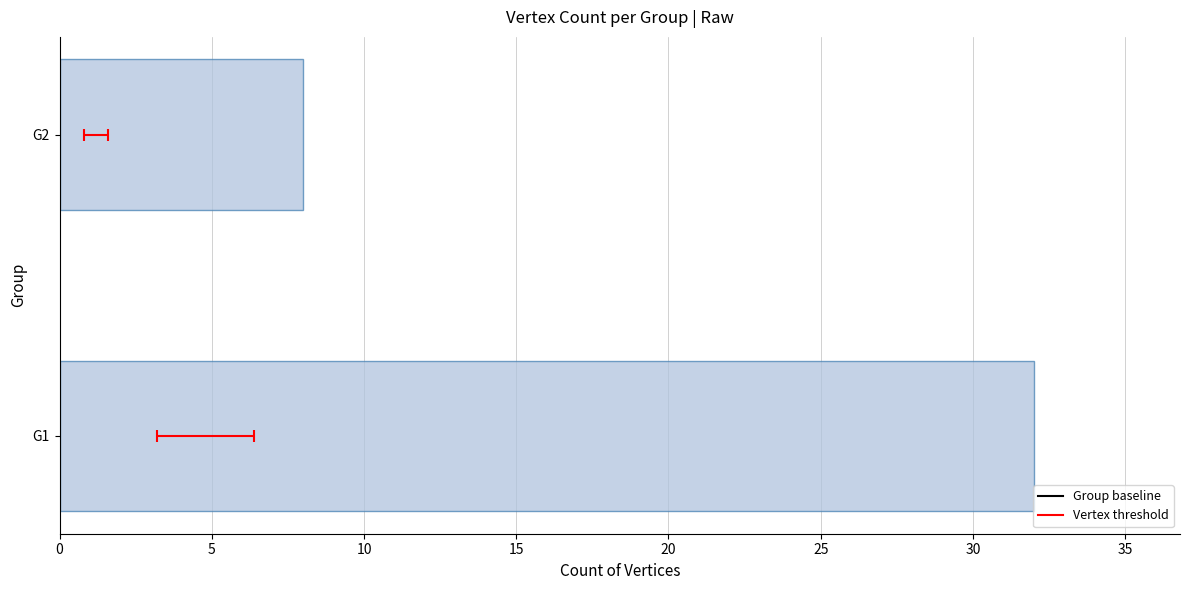

What is the average value?

20